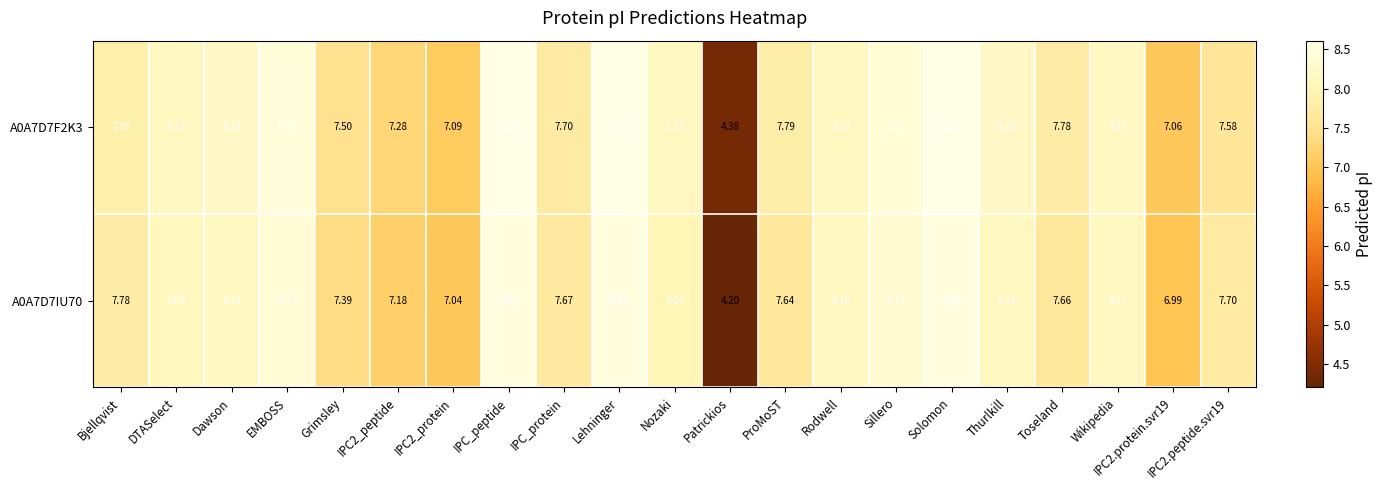

Count the number of categories in the chart.

21